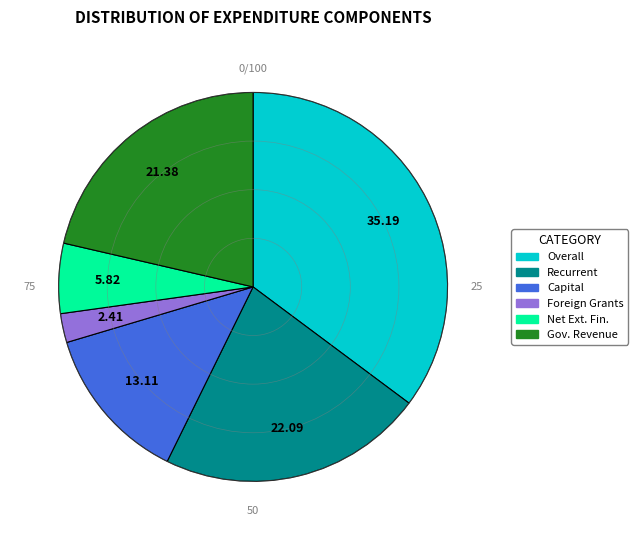

Count the number of slices in the pie.

6